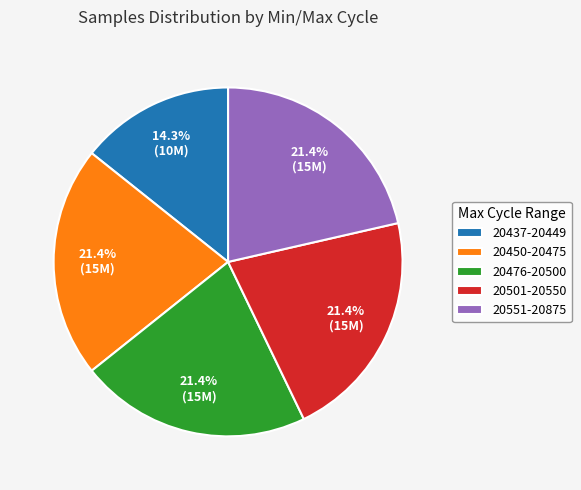

What is the smallest slice in the pie chart?

20437-20449